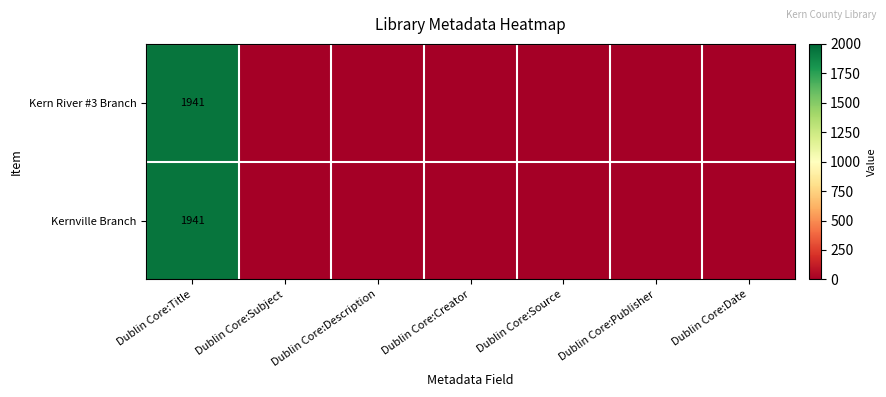

The Kern River #3 Branch series shows 1941 at Dublin Core:Title. True or false?

True